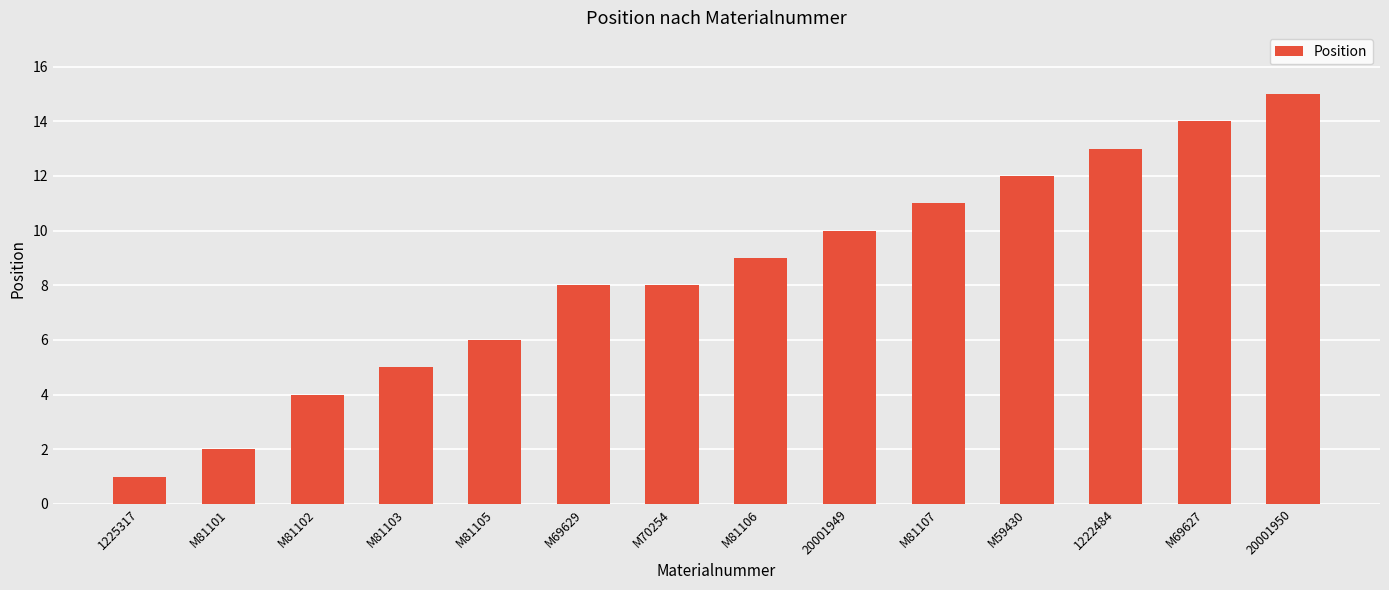

How many data points are less than 9?

7